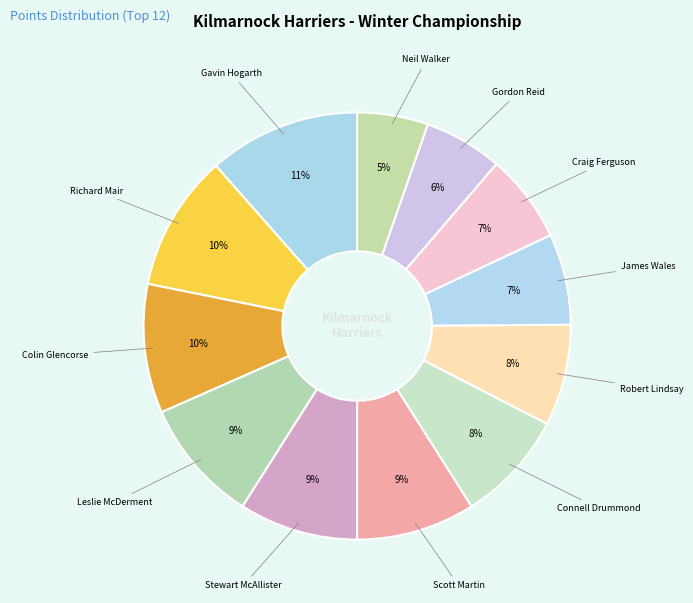

How many slices are in this pie chart?

12